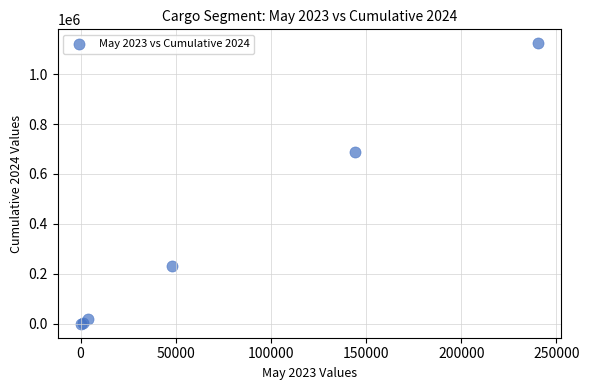

What Y value in the scatter plot is closest to 561733?

688771.0